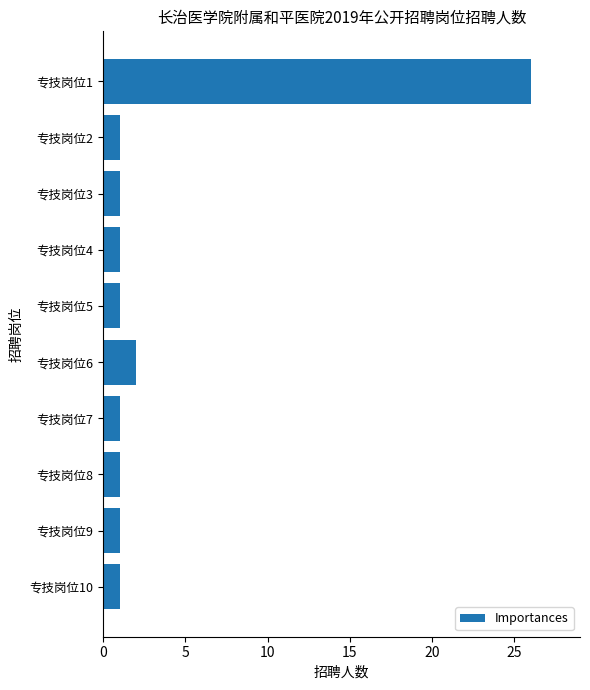

Reading top to bottom, what are all the values shown in this chart?

26	1	1	1	1	2	1	1	1	1